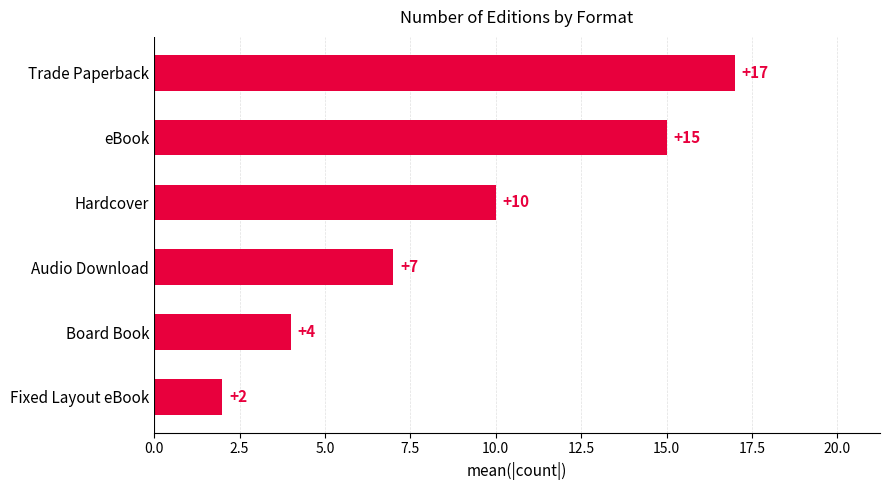

What is the difference between the second highest and second lowest values?

11